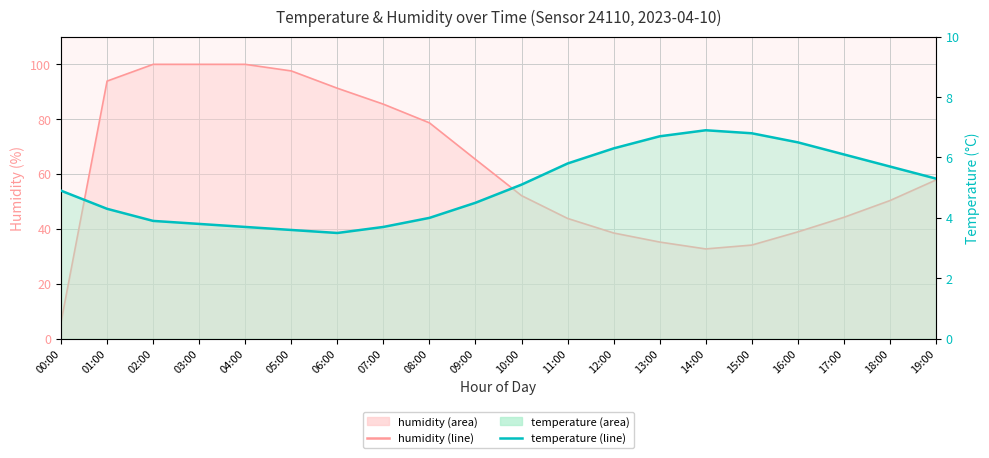

Reading right to left, what are all the values shown in this chart?

humidity: 19:00=57.8	18:00=50.3	17:00=44.2	16:00=38.9	15:00=34.1	14:00=32.7	13:00=35.2	12:00=38.5	11:00=43.8	10:00=52.1	09:00=65.3	08:00=78.6	07:00=85.4	06:00=91.2	05:00=97.5	04:00=99.9	03:00=99.9	02:00=99.9	01:00=93.8	00:00=6.0
temperature: 19:00=5.3	18:00=5.7	17:00=6.1	16:00=6.5	15:00=6.8	14:00=6.9	13:00=6.7	12:00=6.3	11:00=5.8	10:00=5.1	09:00=4.5	08:00=4.0	07:00=3.7	06:00=3.5	05:00=3.6	04:00=3.7	03:00=3.8	02:00=3.9	01:00=4.3	00:00=4.9